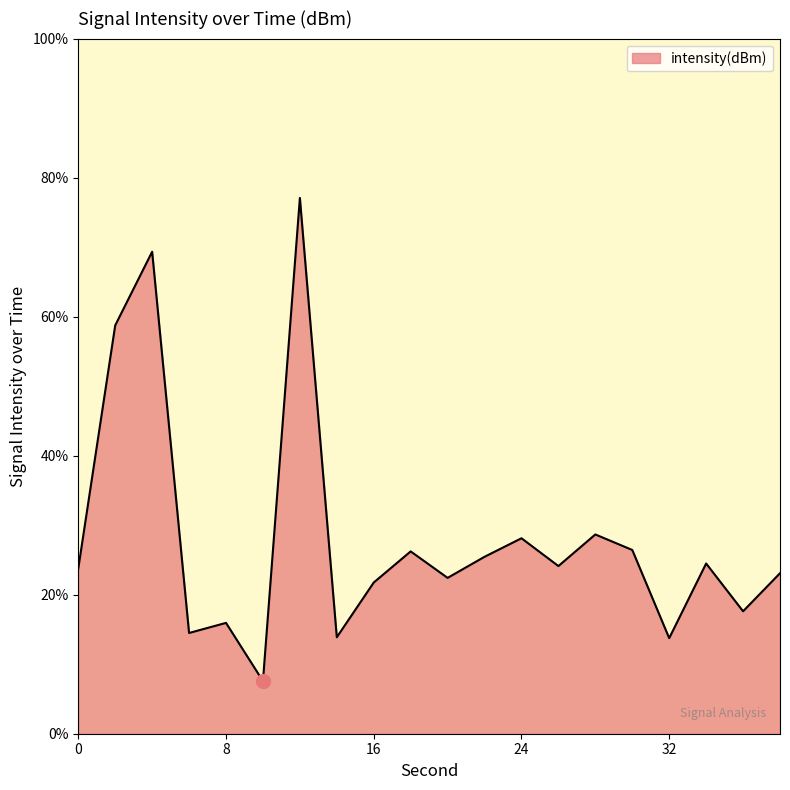

What is the difference between the maximum and minimum values?

69.5